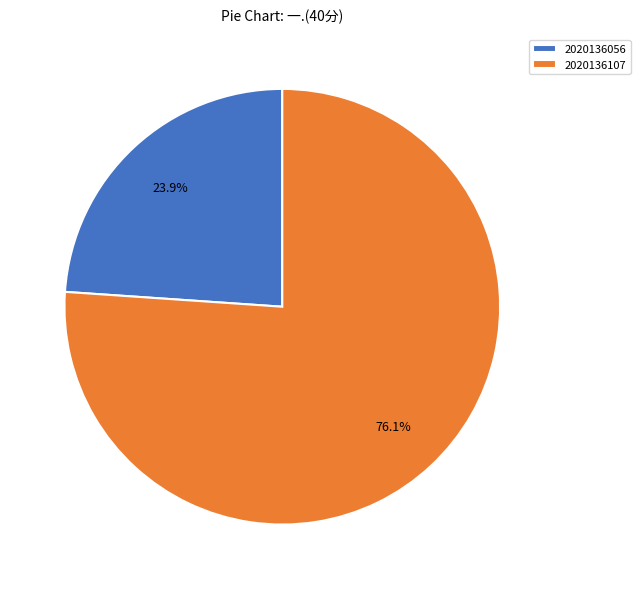

Approximately how many times larger is the value at 2020136056 compared to 2020136107?

0.3